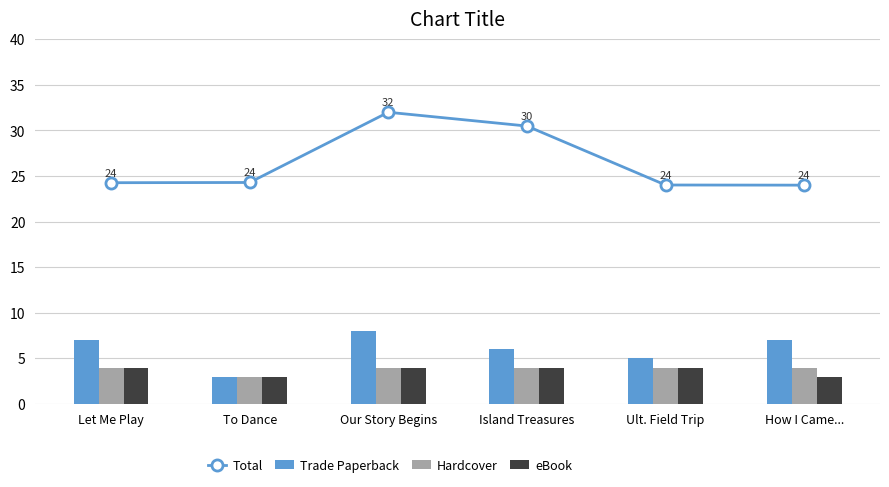

At which category is the sum across all series the highest?

Our Story Begins